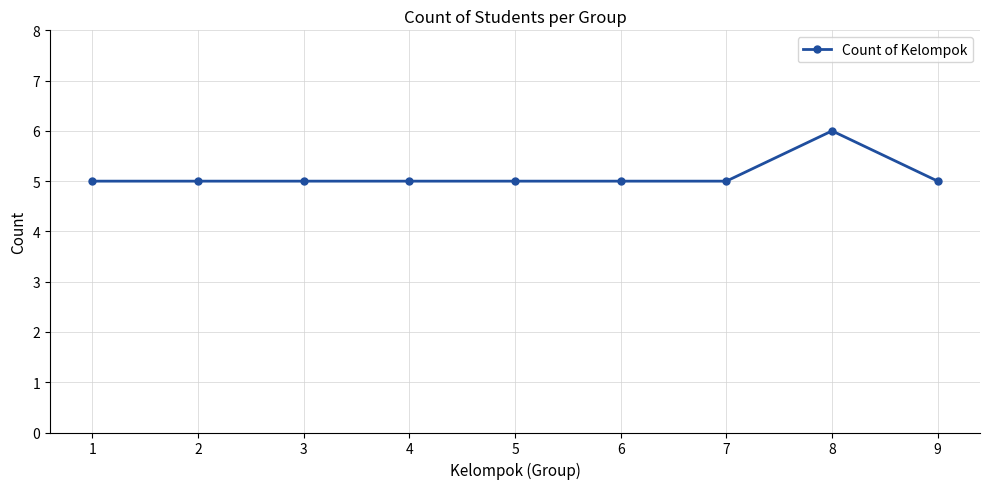

Approximately how many times larger is the value at 3 compared to 7?

1.0